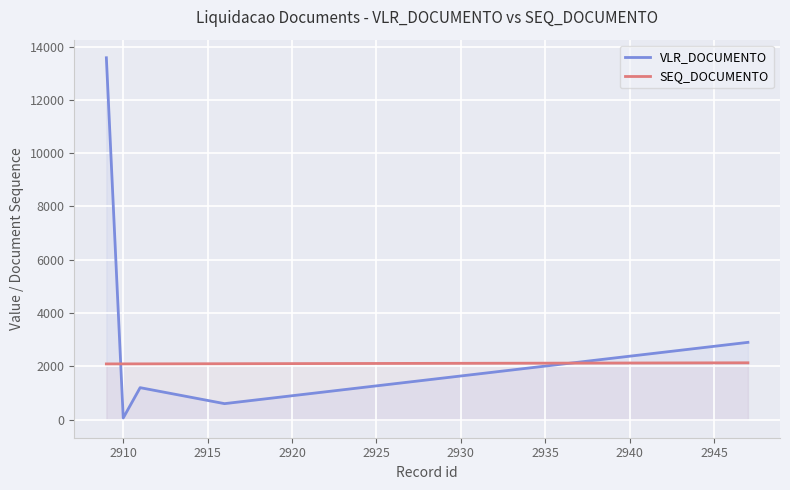

Does the chart display data point markers on the line(s)?

No